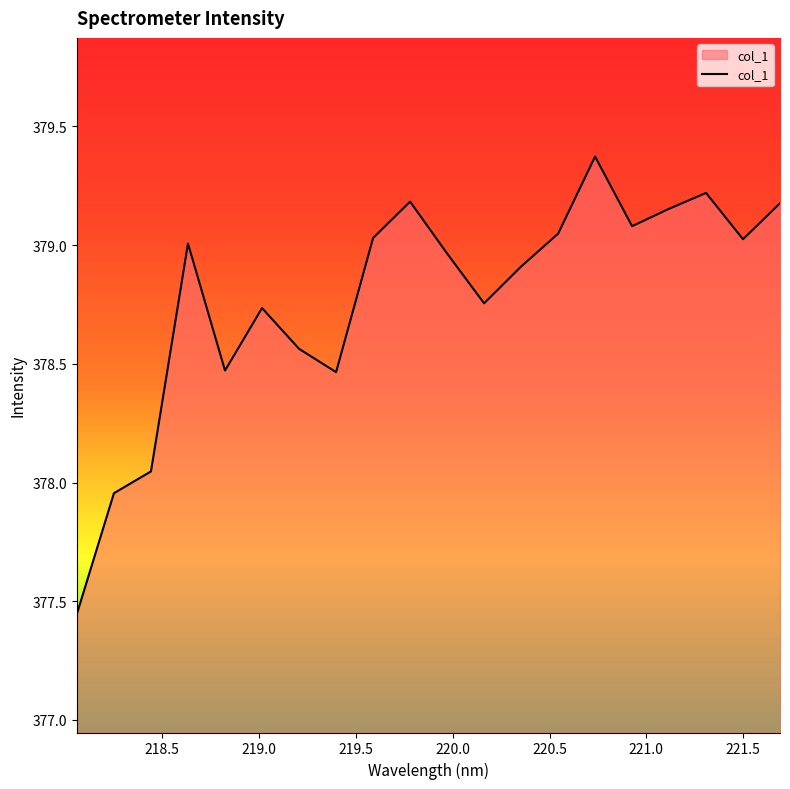

What is the difference between the maximum and second lowest values?

1.4